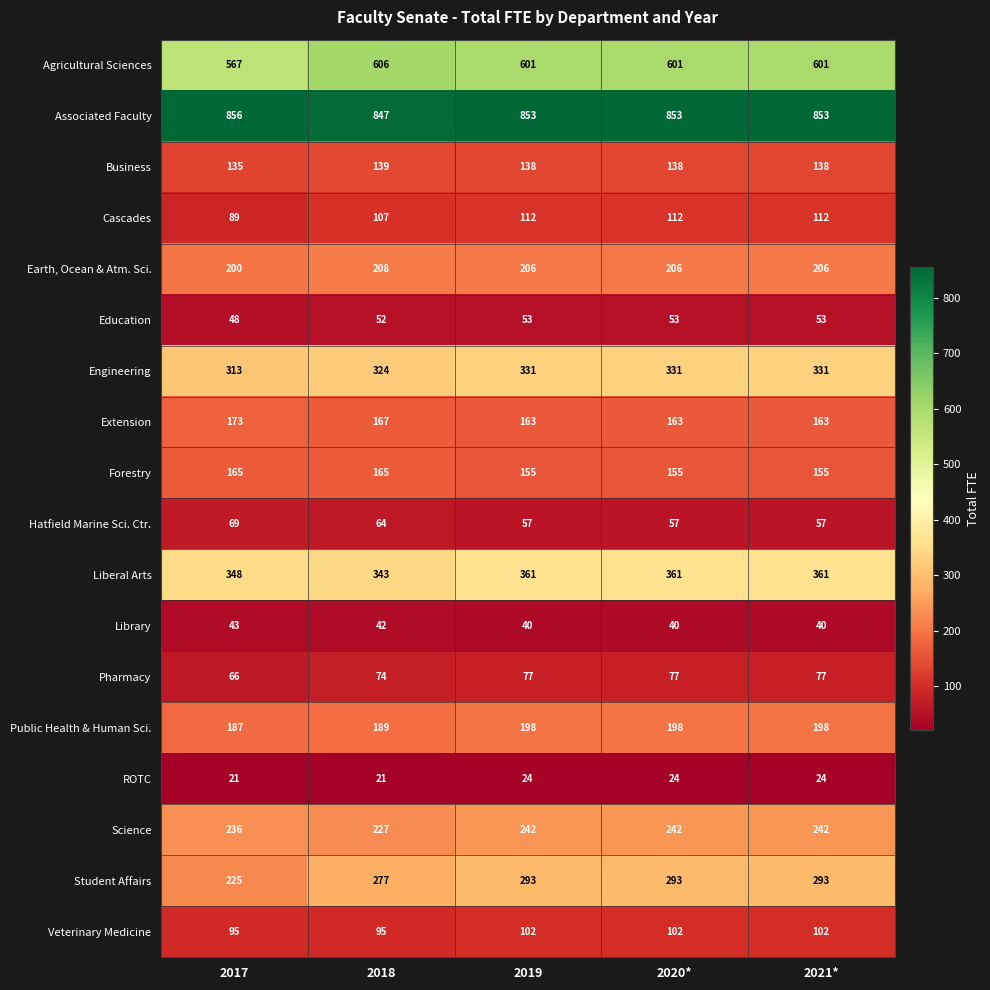

At 2021*, list the series in order from largest to smallest.

Associated Faculty, Agricultural Sciences, Liberal Arts, Engineering, Student Affairs, Science, Earth, Ocean & Atm. Sci., Public Health & Human Sci., Extension, Forestry, Business, Cascades, Veterinary Medicine, Pharmacy, Hatfield Marine Sci. Ctr., Education, Library, ROTC